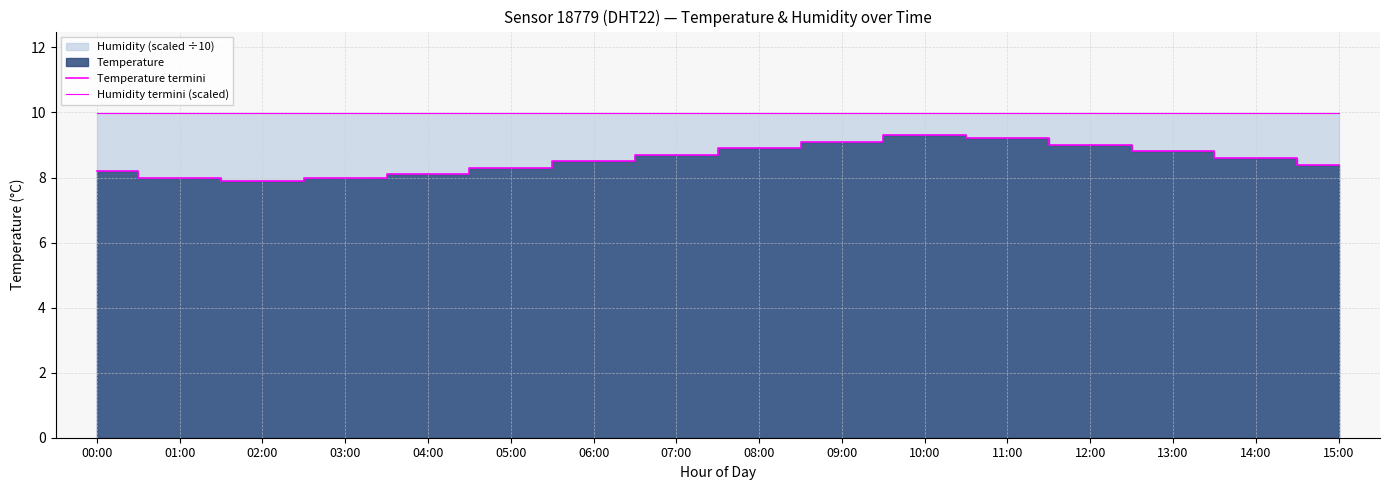

Where is Temperature termini nearest to the value 8?

01:00